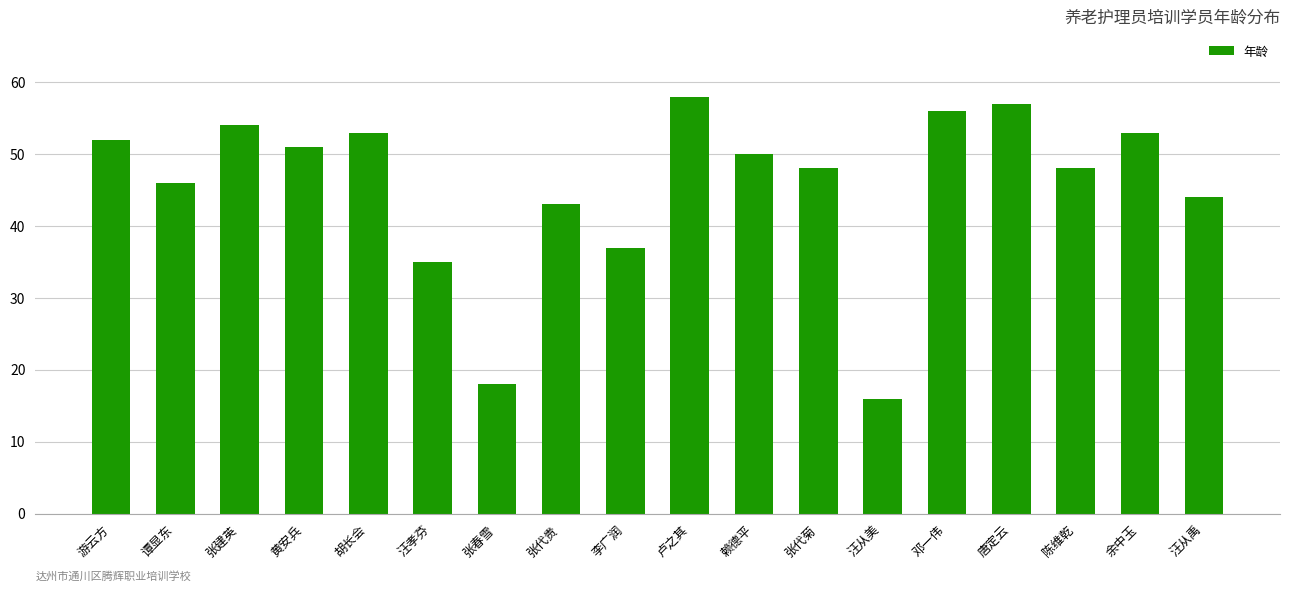

How many values are below 50?

9